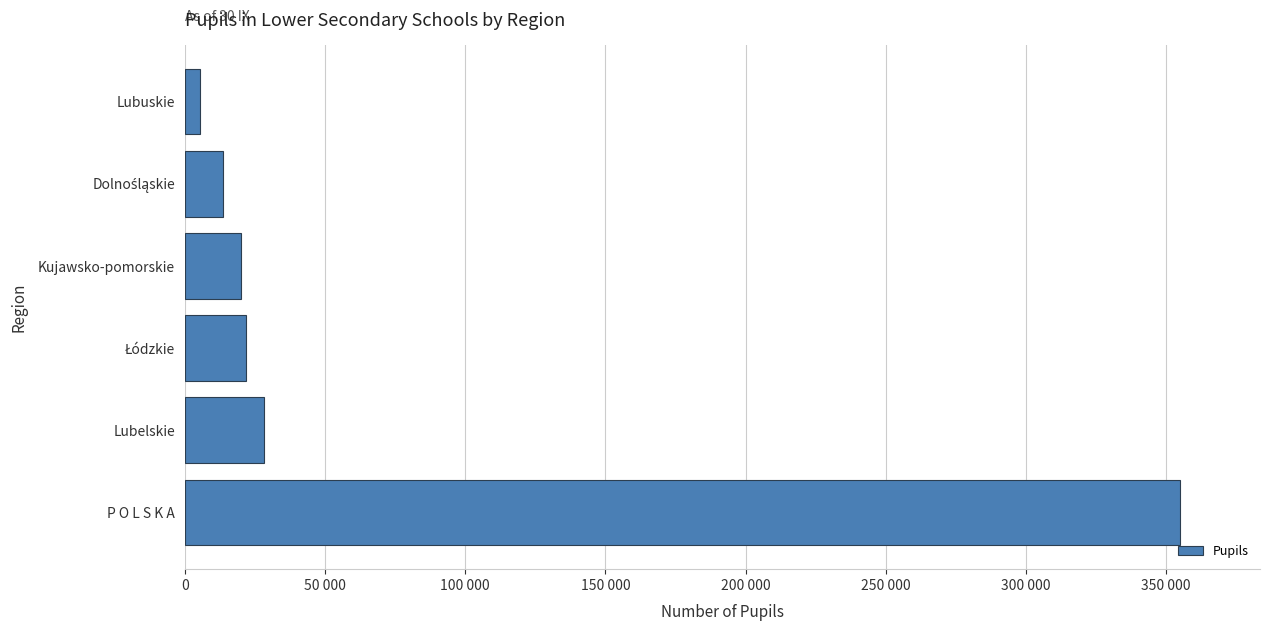

Does the chart contain any negative values?

No